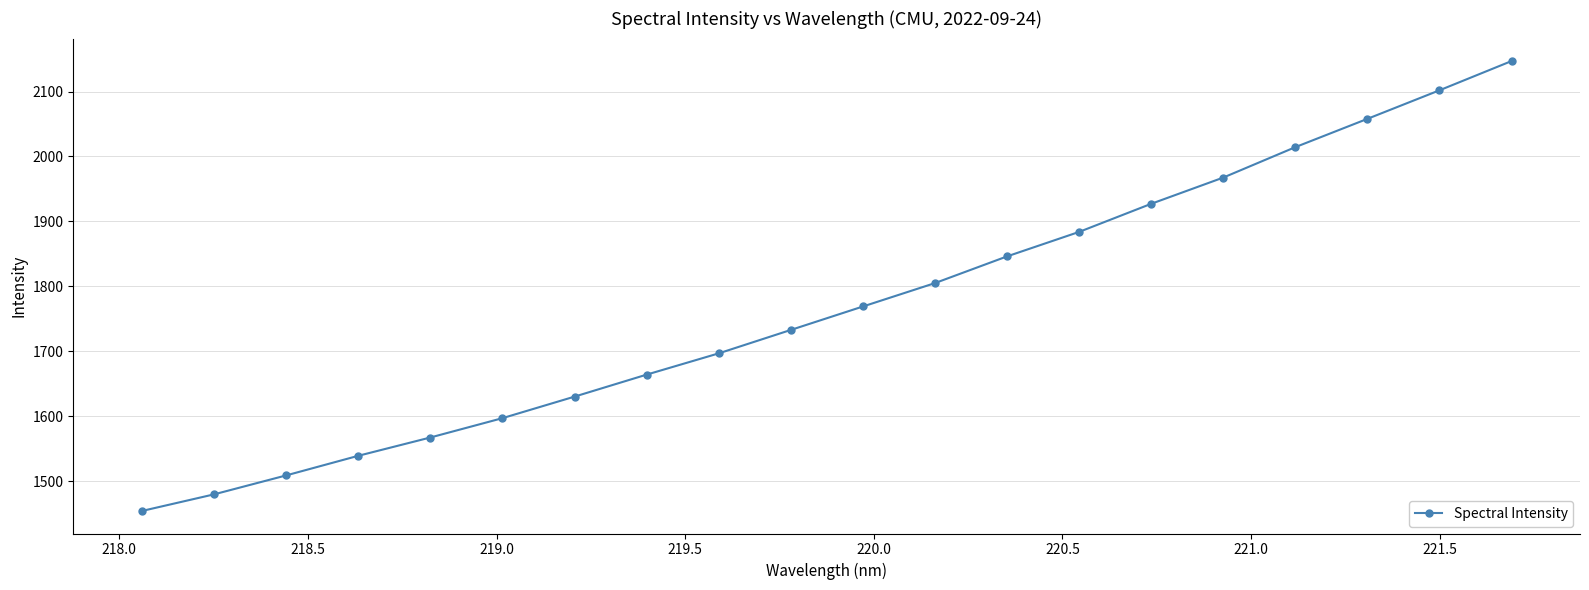

Count the number of data series in this chart.

1